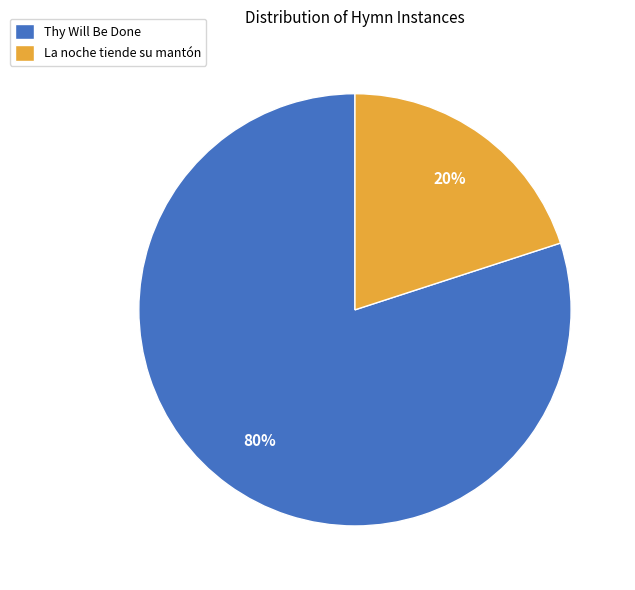

Rank the categories by value from highest to lowest.

Thy Will Be Done, La noche tiende su mantón